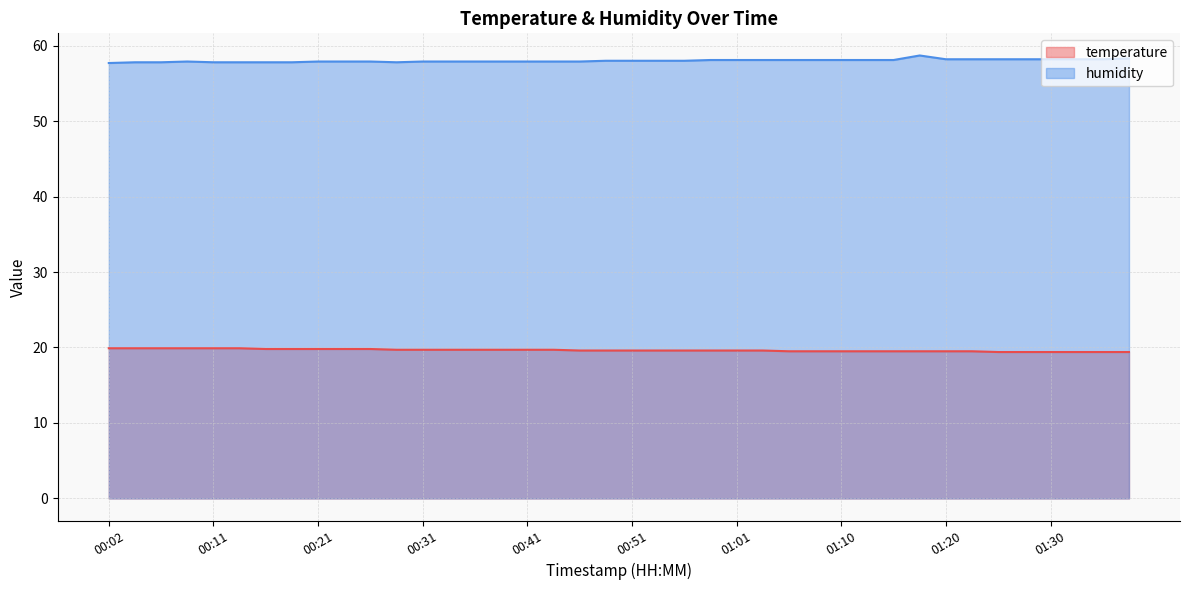

True or false: temperature and humidity cross at least once.

False